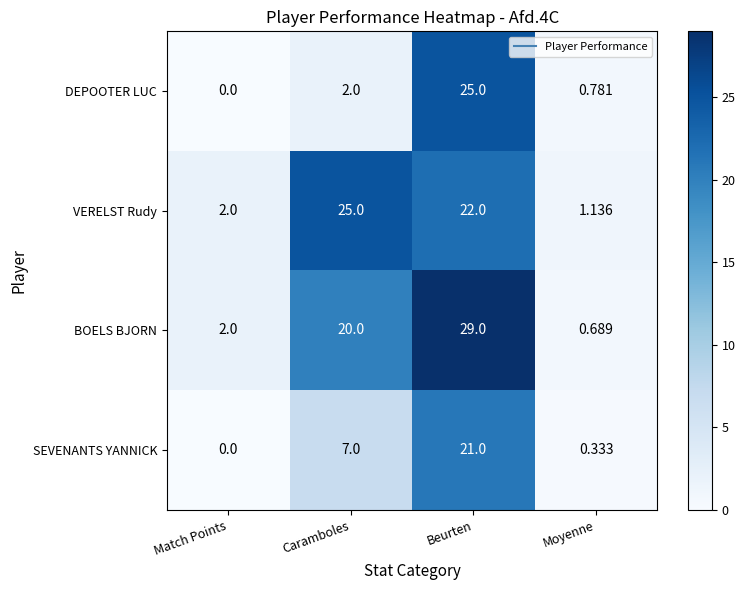

Count the number of data series in this chart.

4